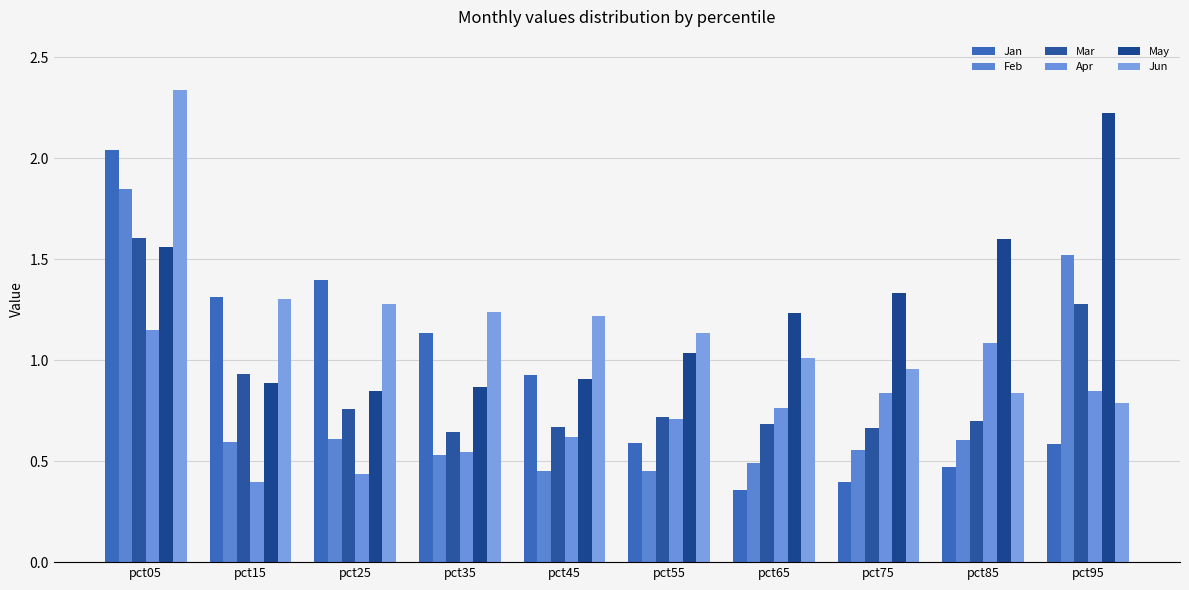

At which category is the sum across all series the highest?

pct05